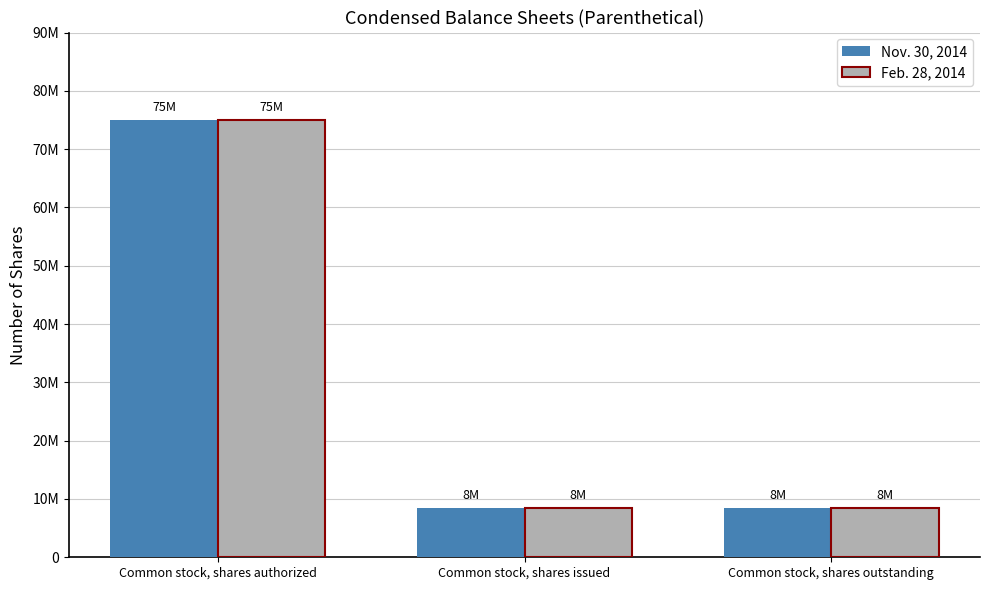

Is the value of Feb. 28, 2014 at Common stock, shares issued greater than the value of Nov. 30, 2014 at Common stock, shares outstanding?

No